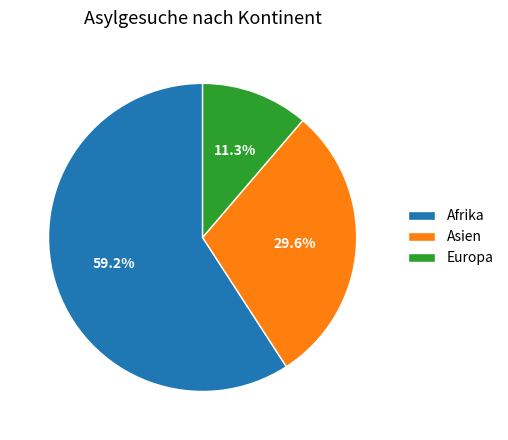

Does any single category account for the majority?

Yes